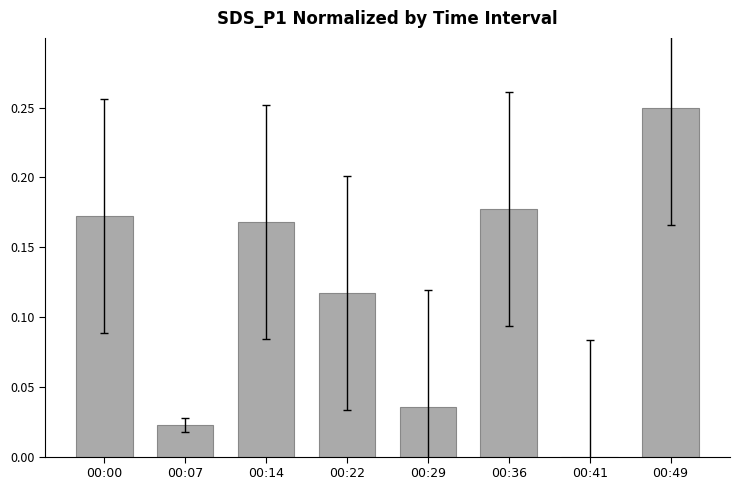

The value at 00:36 is 0.1. True or false?

False